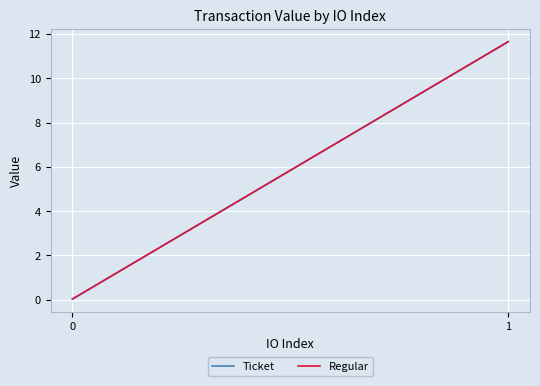

How many data points in Regular are less than 11?

1